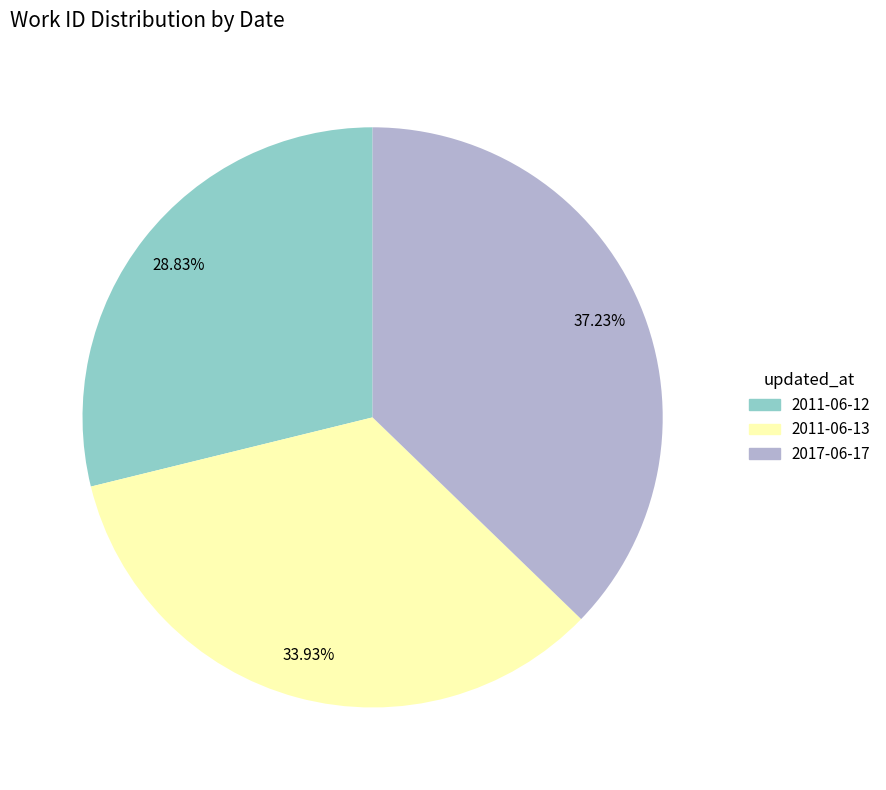

Count the number of slices in the pie.

3